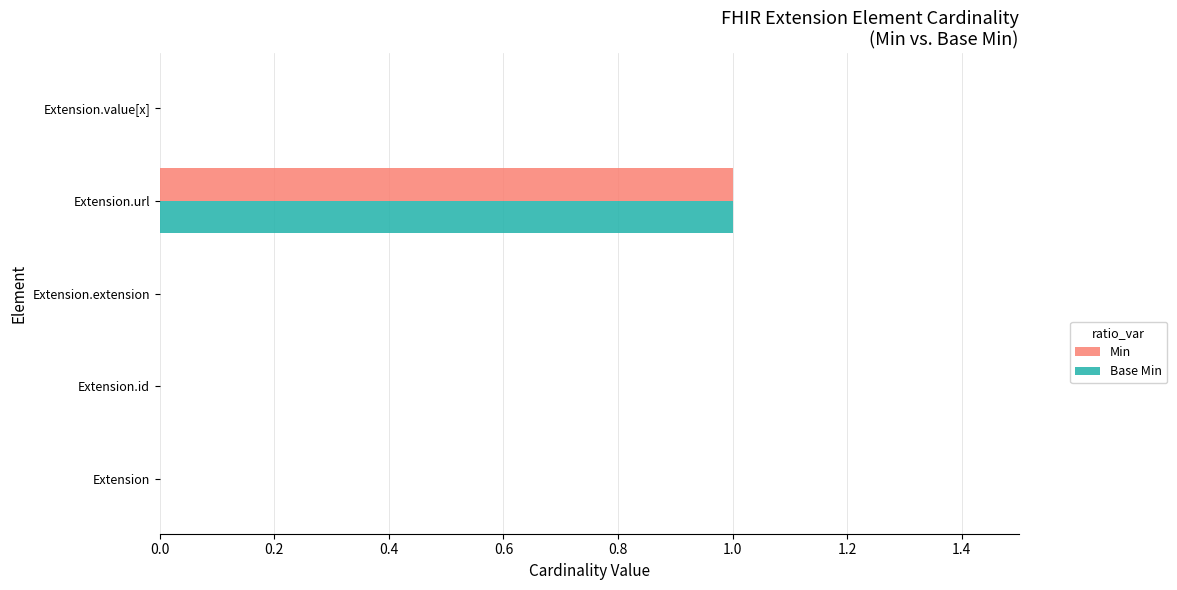

Is it true that Min equals 0 at Extension.url?

False